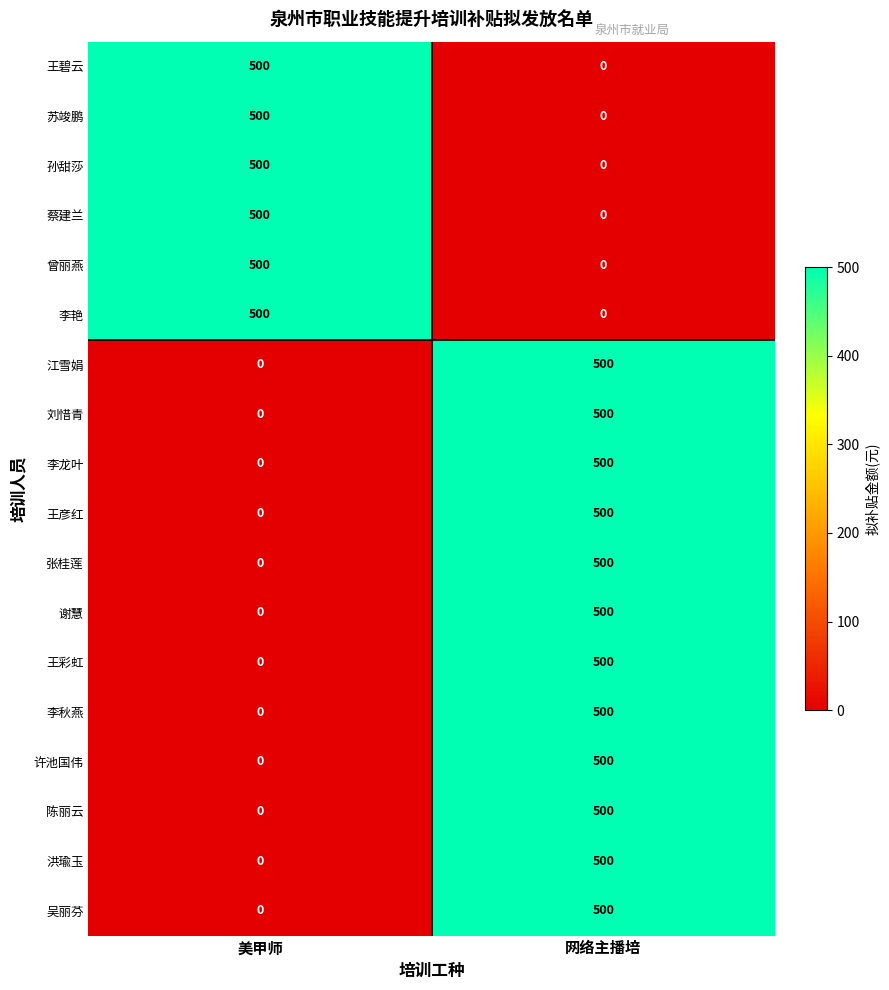

What is the total value across all series at 网络主播培?

6000